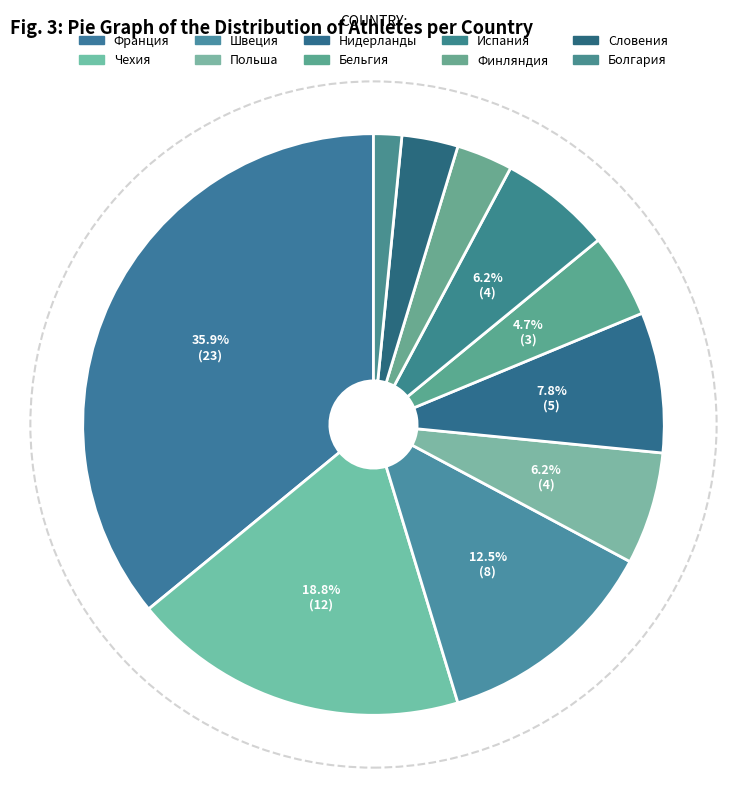

Approximately how many times larger is the value at Бельгия compared to Чехия?

0.2